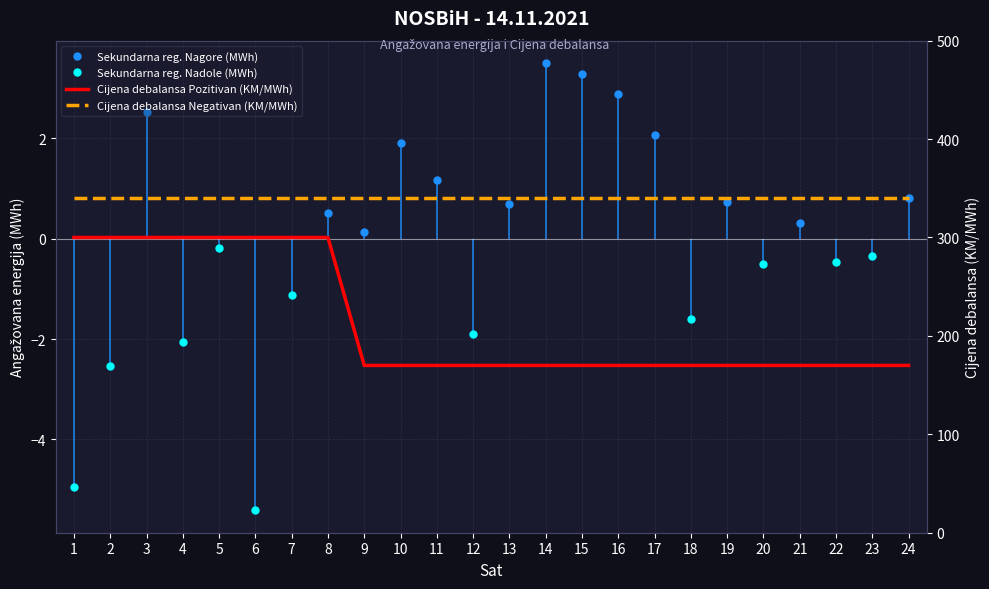

The Sekundarna reg. Nagore (MWh) series shows nan at 12. True or false?

False